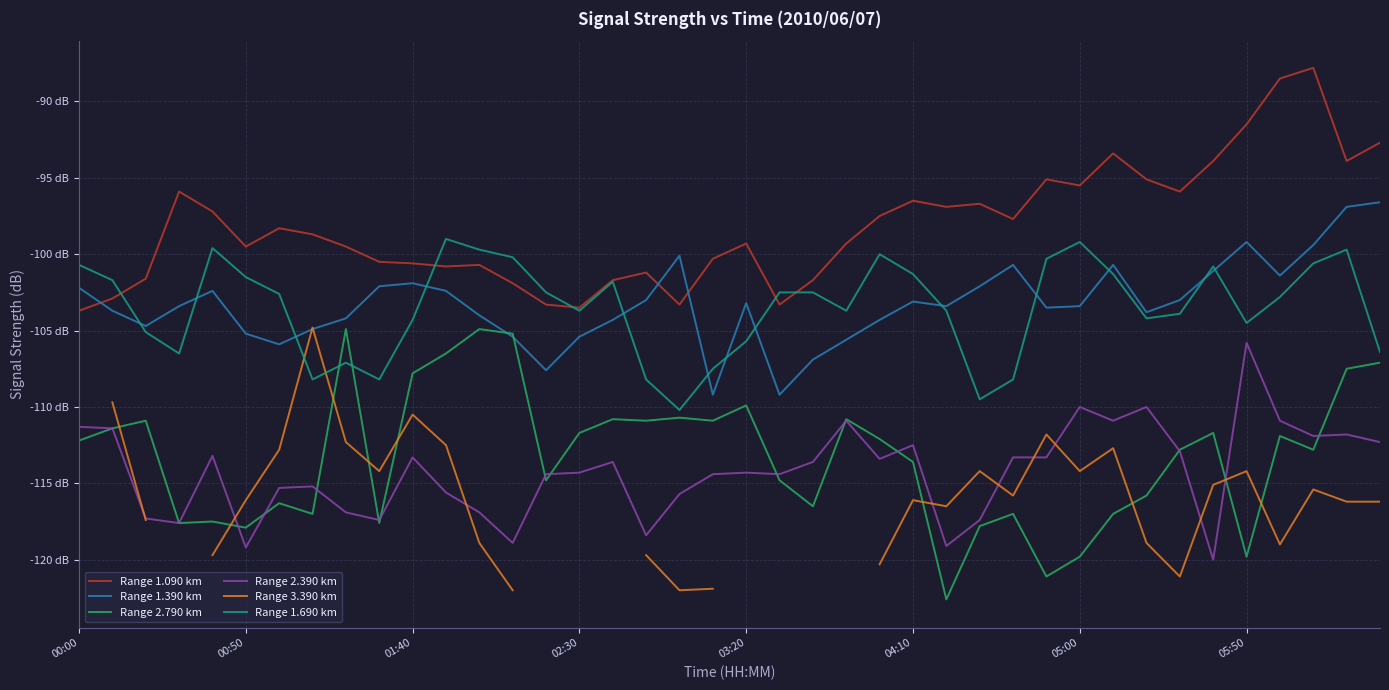

True or false: Range 3.390 km has a value of -114.2 at 05:00.

True